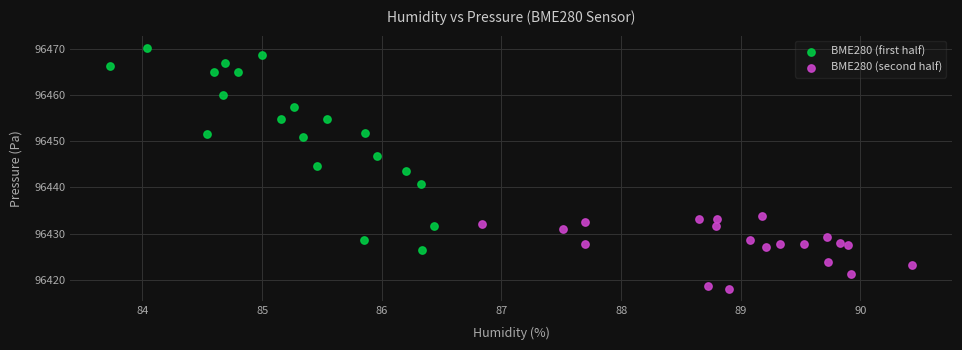

Which series has the largest Y range (max minus min)?

BME280 (first half)